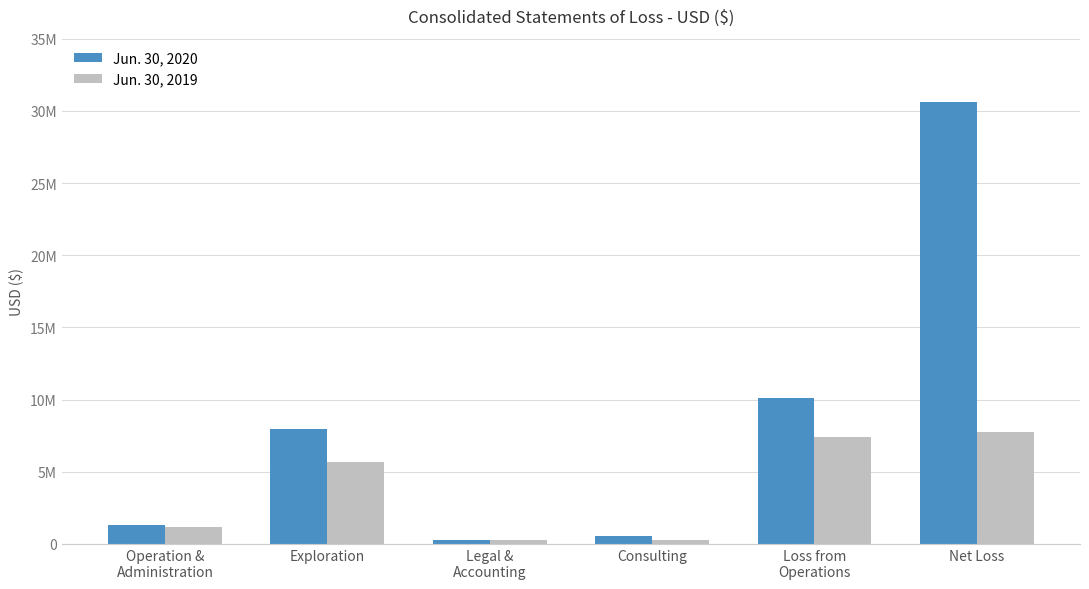

What is the value of the Jun. 30, 2020 bar at the 2nd from the left?

7951423